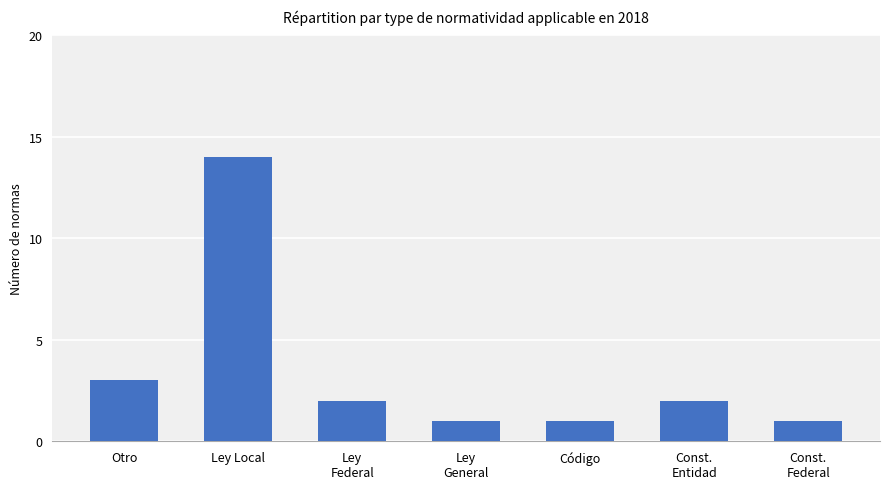

Which has a higher value, Ley
Federal or Const.
Federal?

Ley
Federal